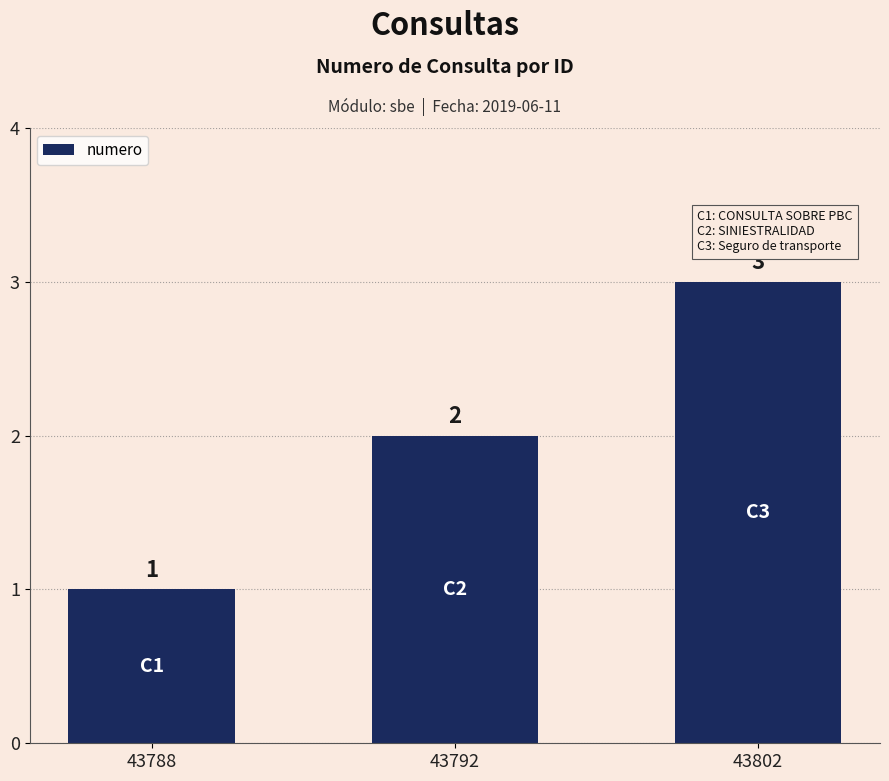

What is the value of the 3rd bar from the left?

3